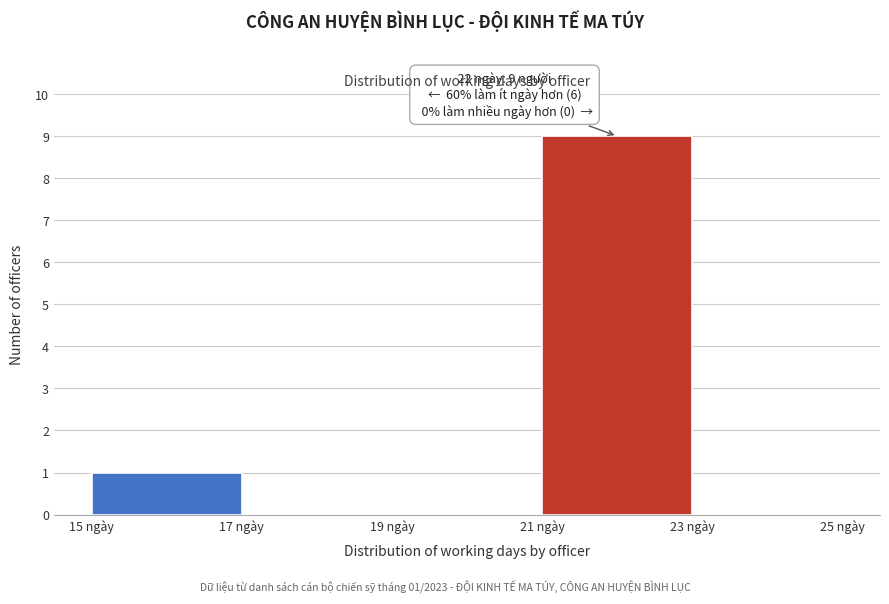

Which range on the x-axis has the tallest bar?

21 to 23